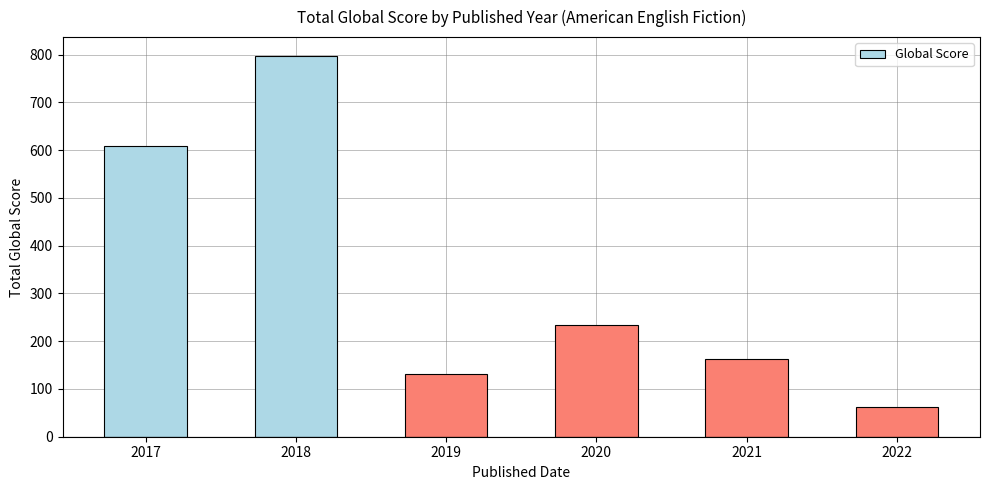

What is the change in value from 2018 to 2020?

-562